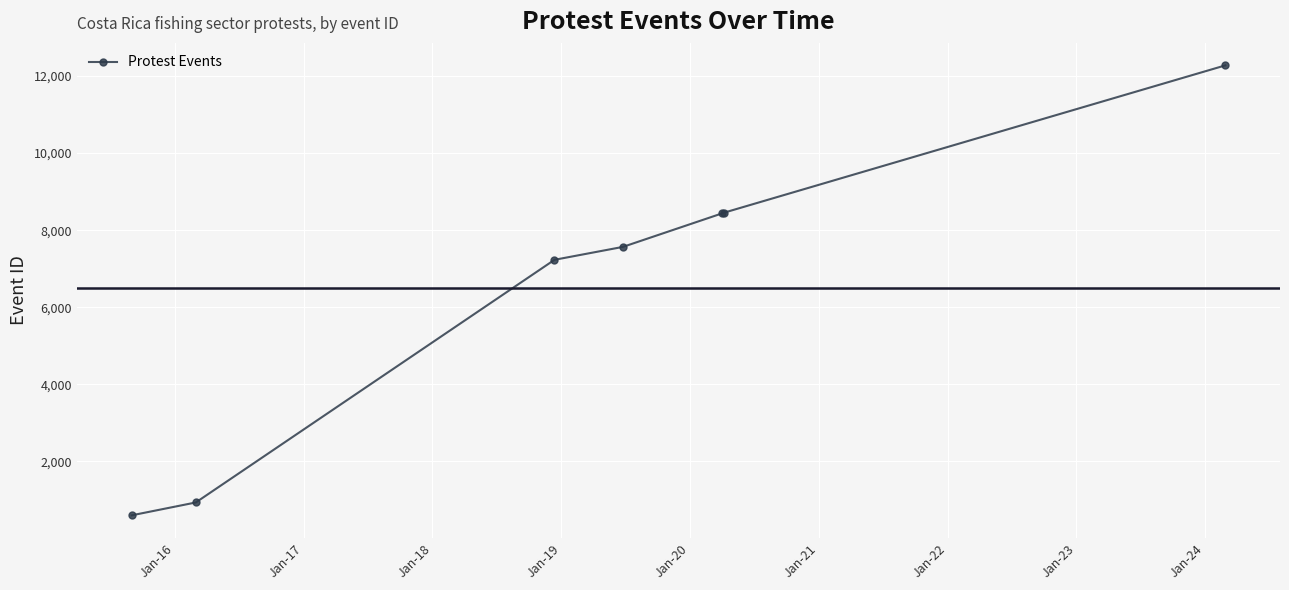

How many lines are shown in the chart?

1